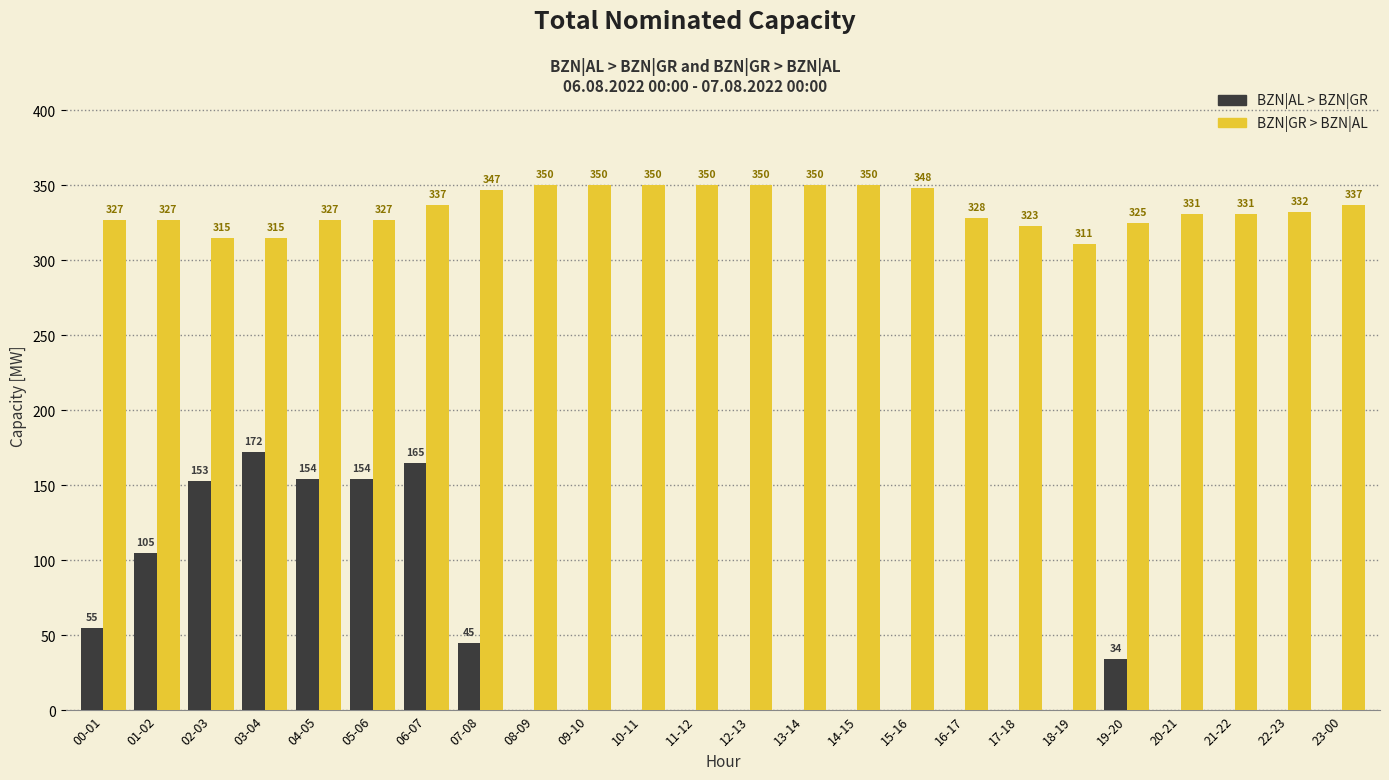

At which category is the sum across all series the highest?

06-07